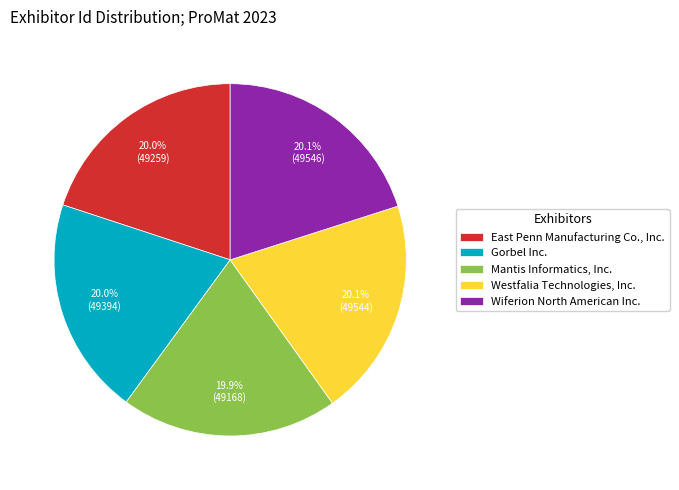

The Mantis Informatics, Inc. slice represents 27% of the pie. True or false?

False